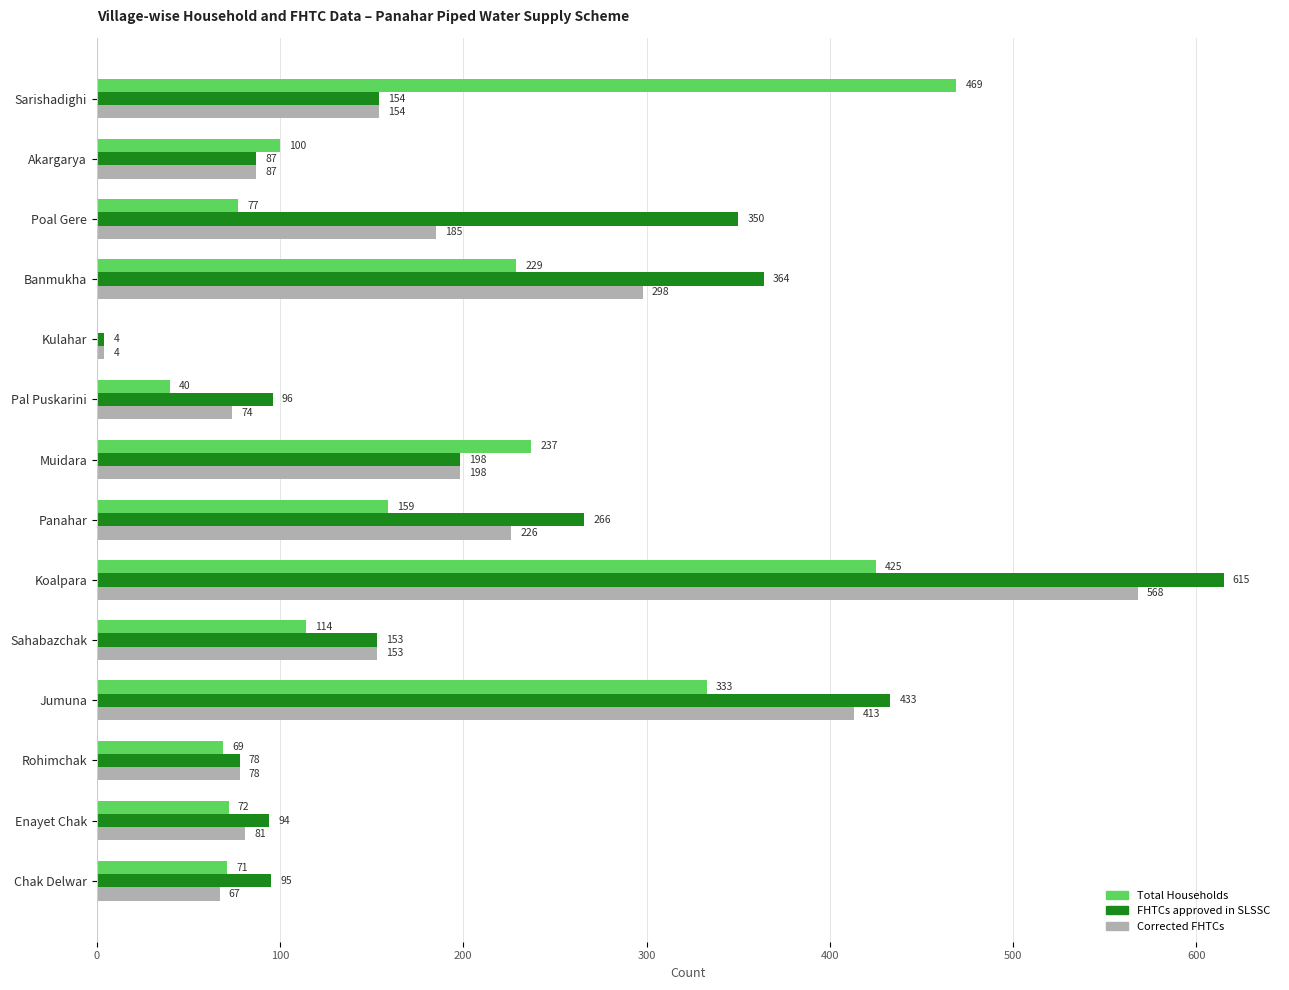

At which label is Total Households closest to 234?

Muidara